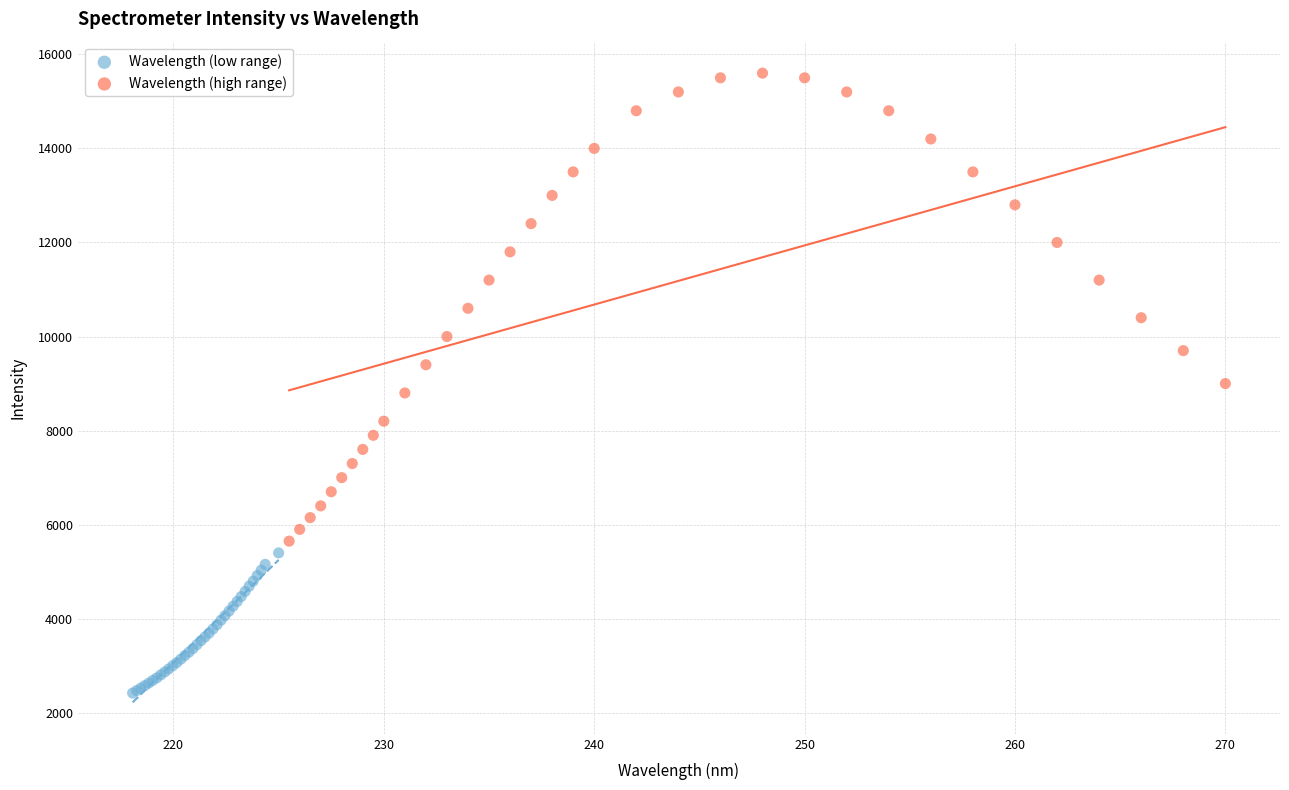

What are all the series names shown in the legend?

Wavelength (low range), Wavelength (high range)